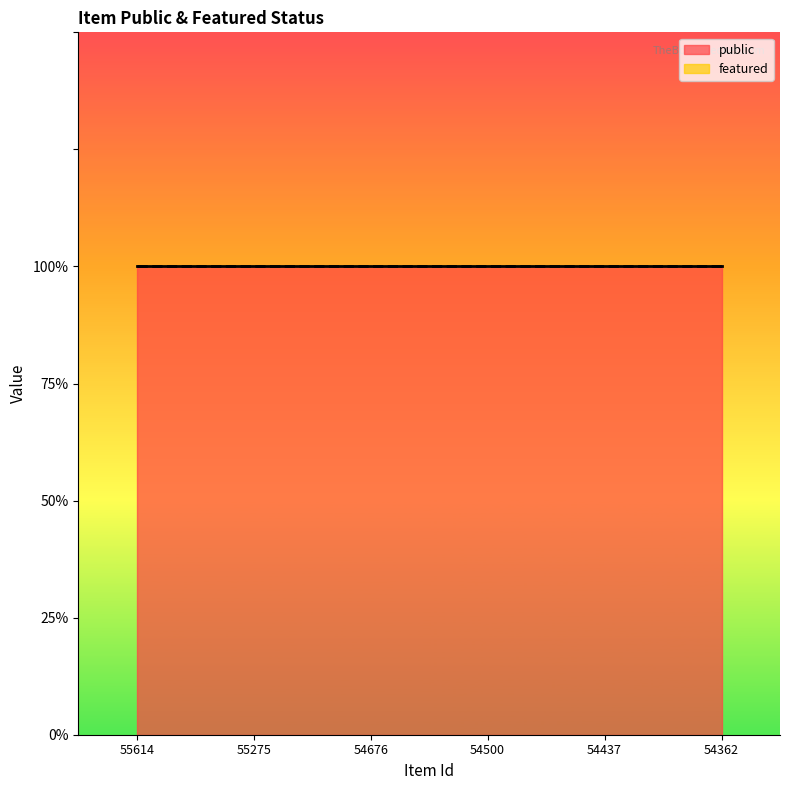

Reading left to right, transcribe all the data shown in this chart.

public: 55614=1	55275=1	54676=1	54500=1	54437=1	54362=1
featured: 55614=0	55275=0	54676=0	54500=0	54437=0	54362=0